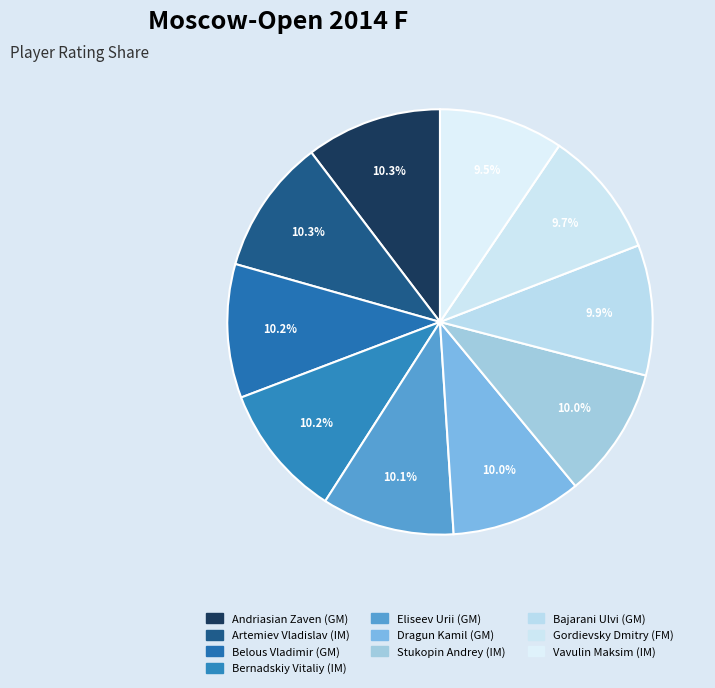

What is the ratio of the value at Bajarani Ulvi (GM) to the value at Eliseev Urii (GM)?

1.0